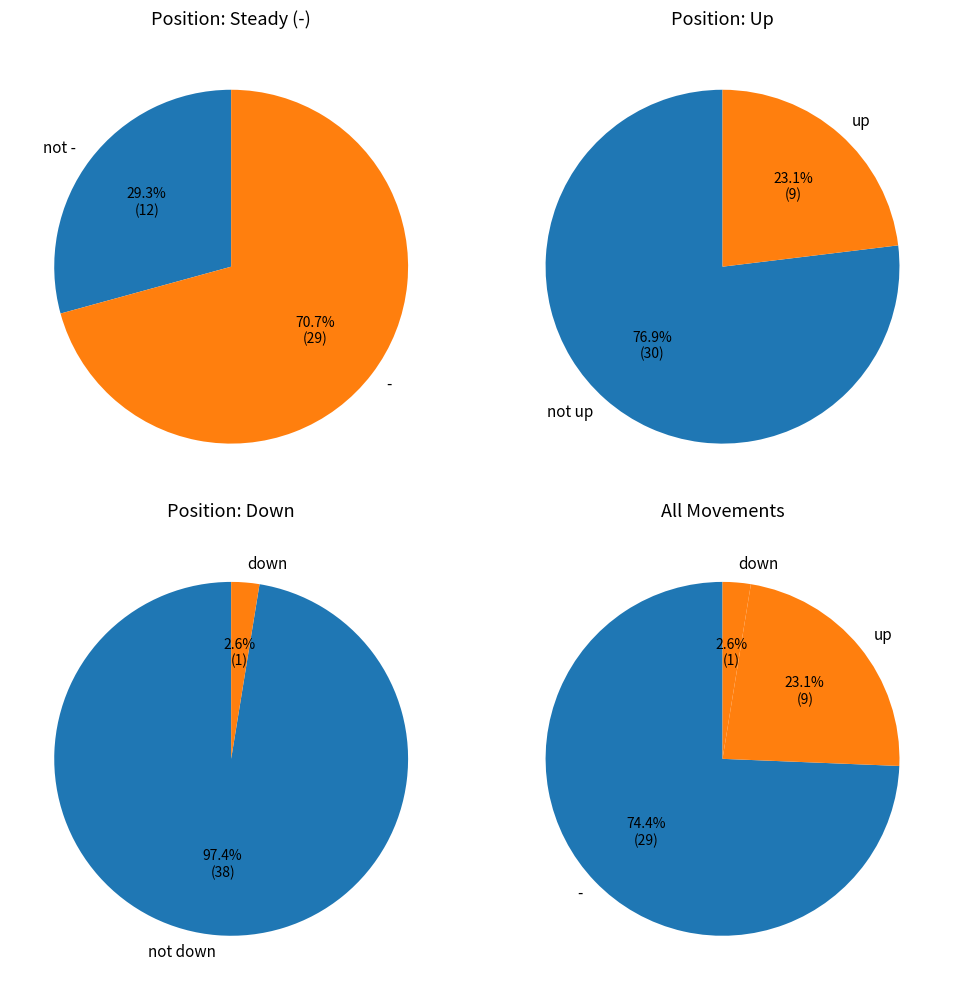

What percentage is the - slice, to the nearest percent?

74%